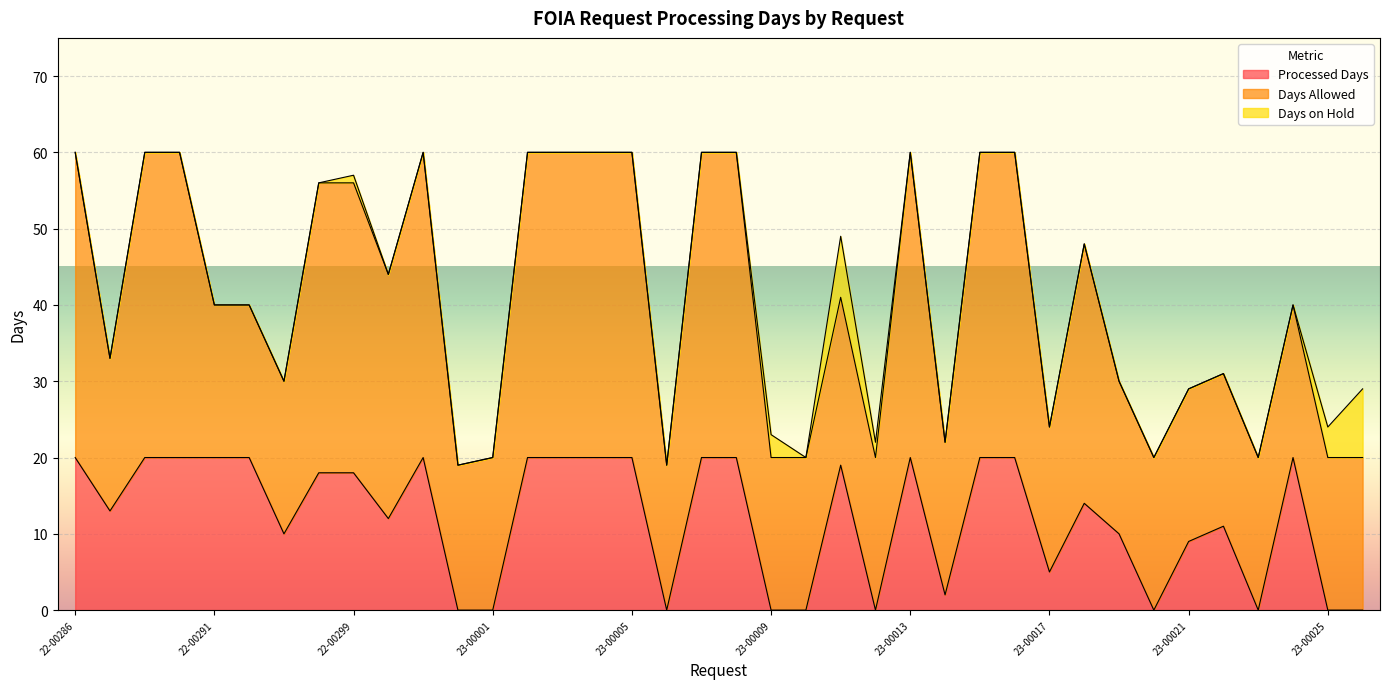

List the series in order of their overall mean, highest first.

Days Allowed, Processed Days, Days on Hold